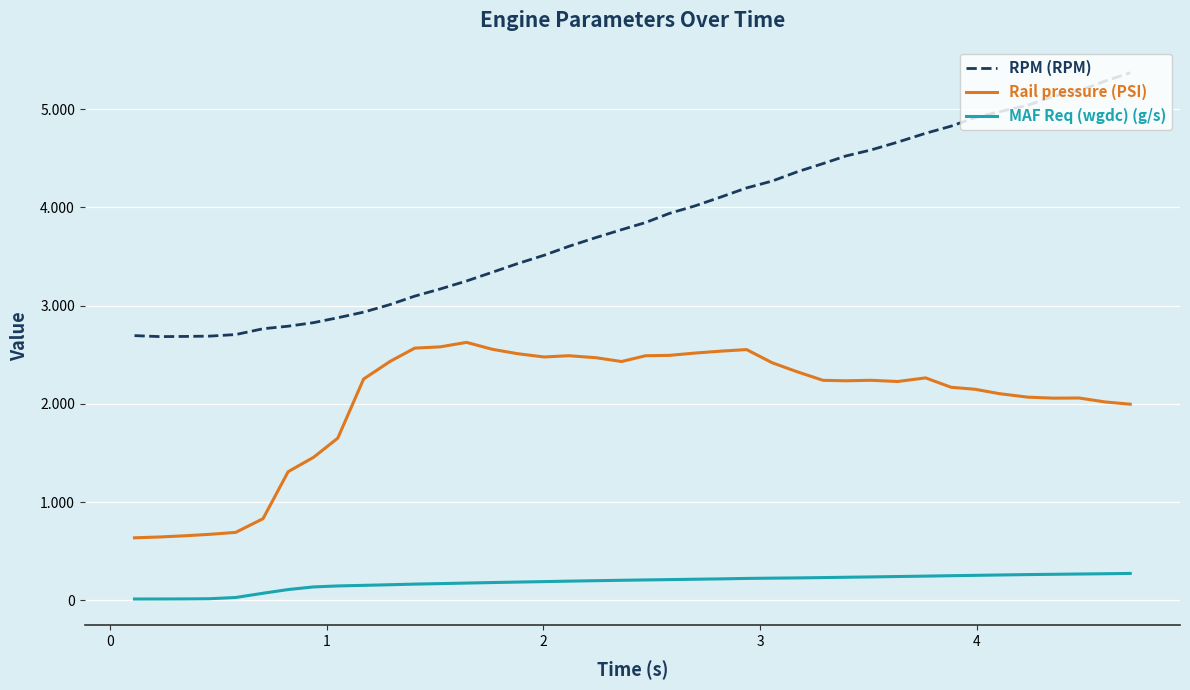

What are all the series names shown in the legend?

RPM (RPM), Rail pressure (PSI), MAF Req (wgdc) (g/s)